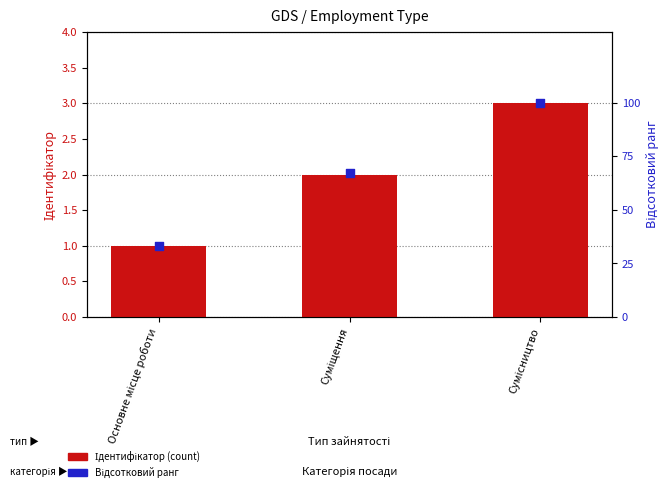

Which series contains the highest Y value?

Відсотковий ранг